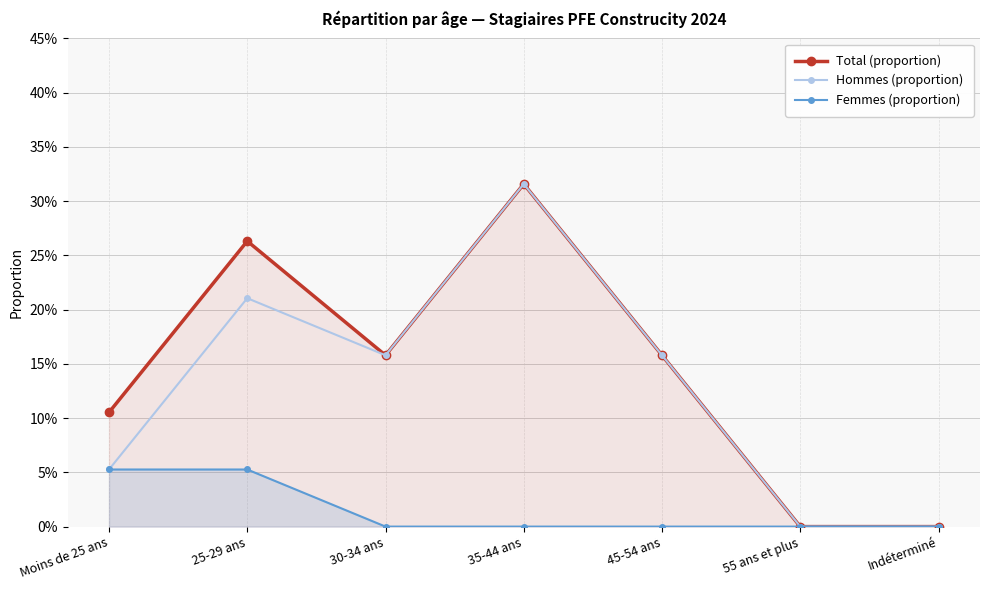

At which label does Femmes (proportion) reach its minimum?

30-34 ans